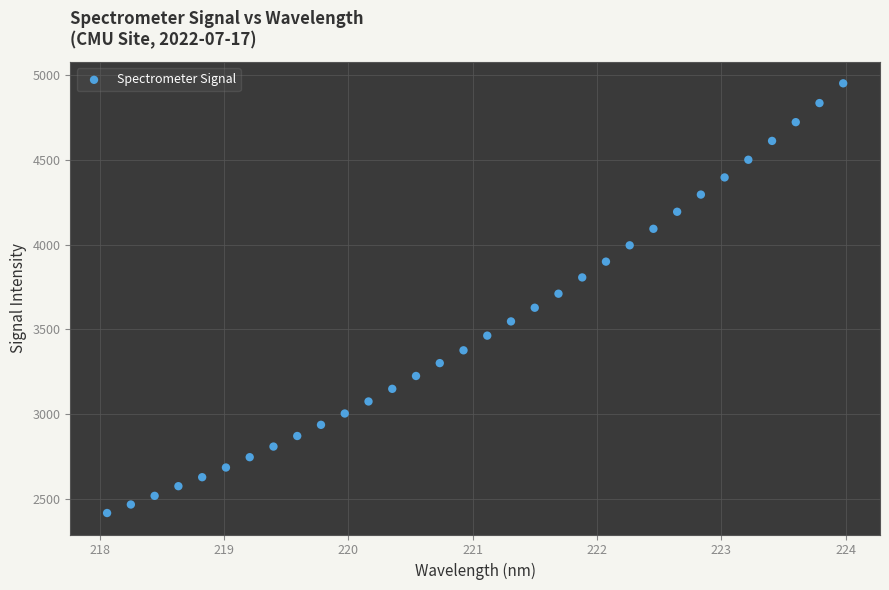

What is the range of X values (max minus min)?

5.9